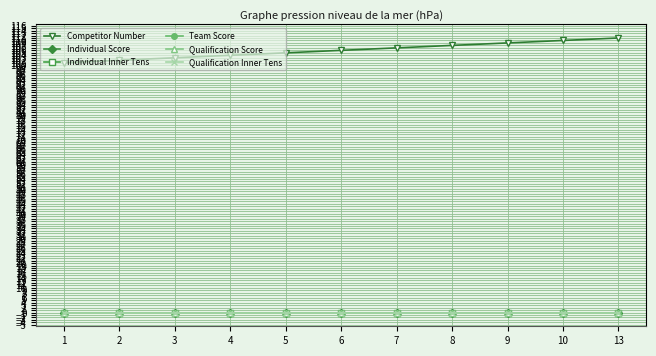

True or false: Competitor Number and Individual Score cross at least once.

False